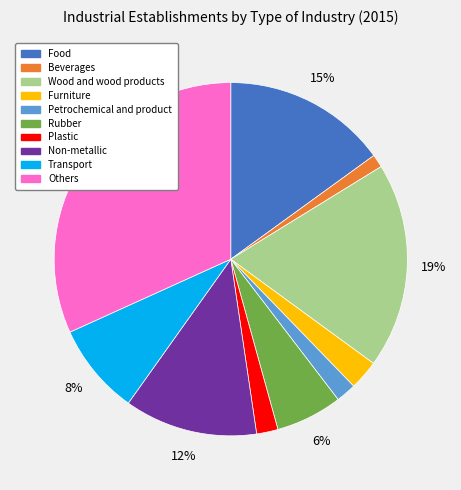

Do Rubber and Furniture together represent more than half of the pie?

No